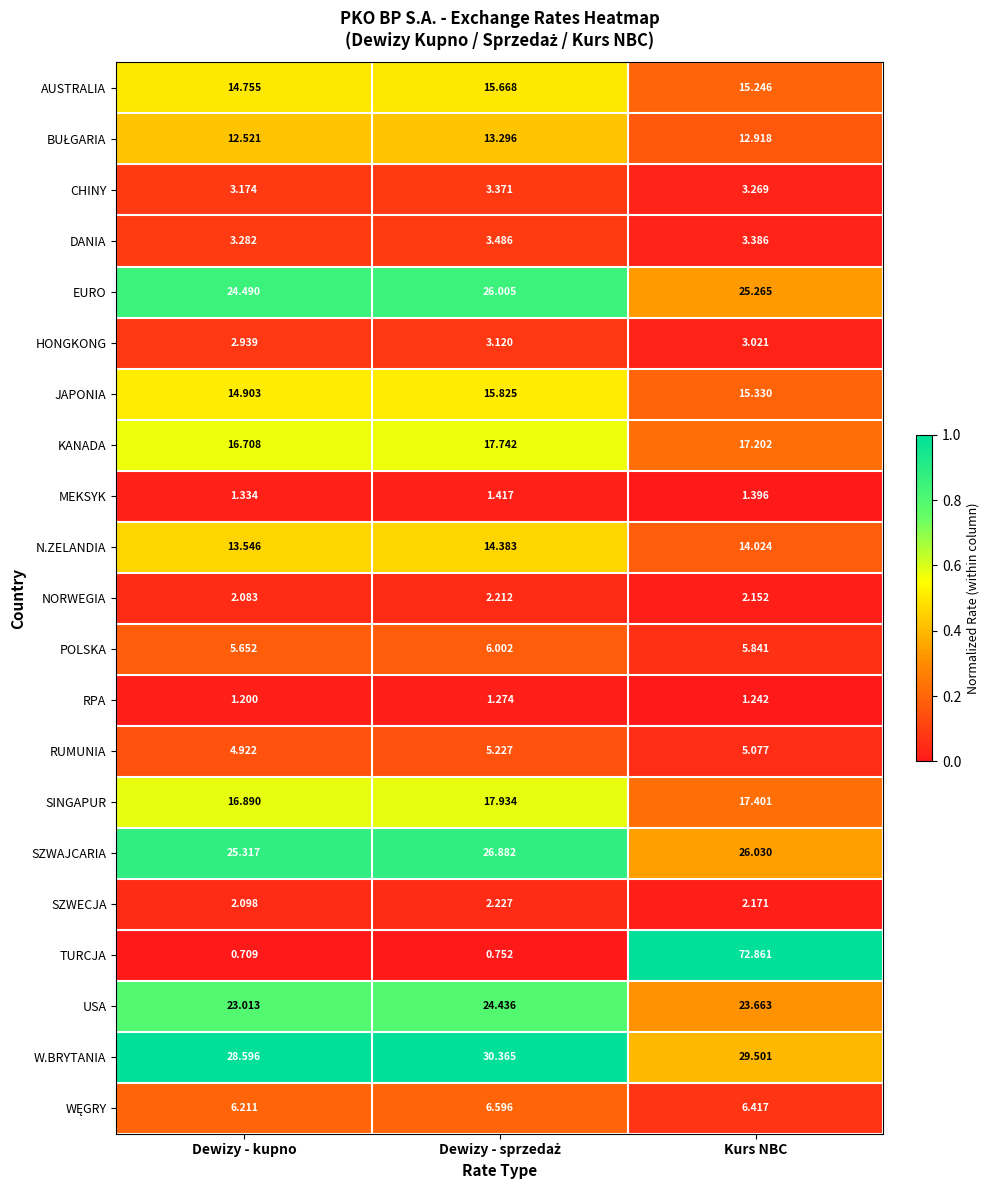

Which series has the widest spread of values?

TURCJA